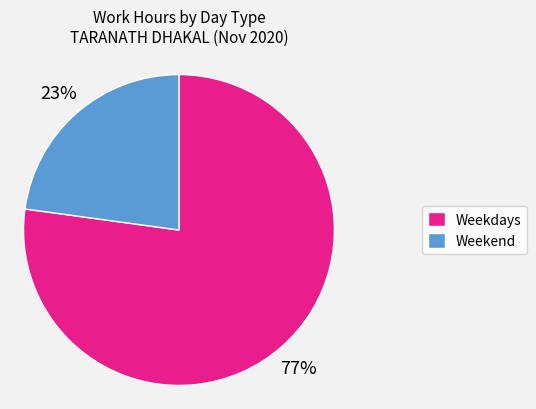

Is there any slice that represents more than half of the pie?

Yes